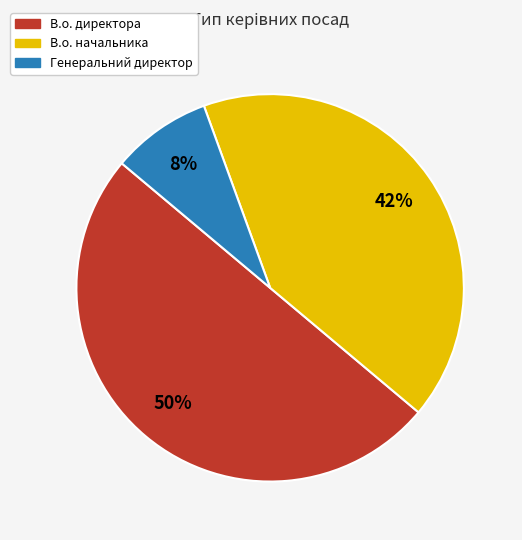

Is Генеральний директор the majority of the pie?

No